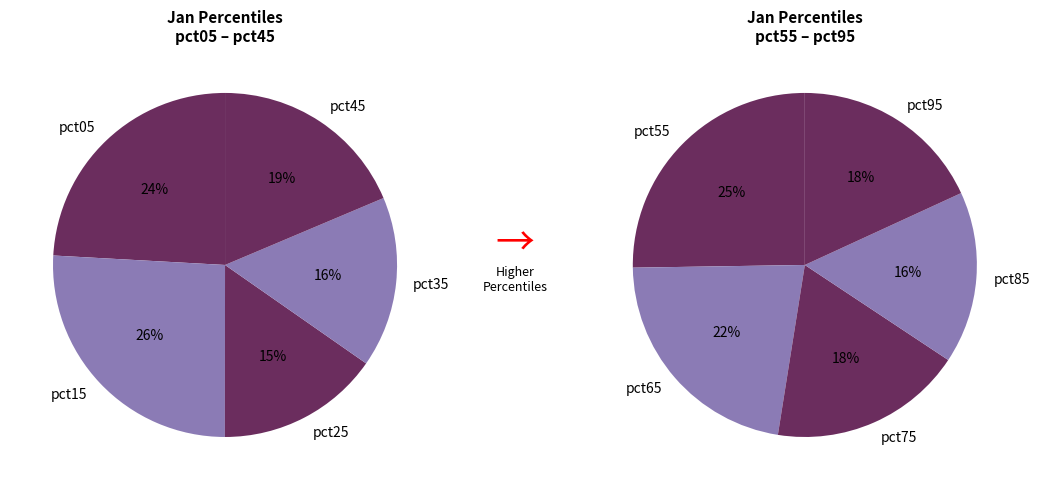

Combined, what portion of the pie is 5 and 9?

18.1%